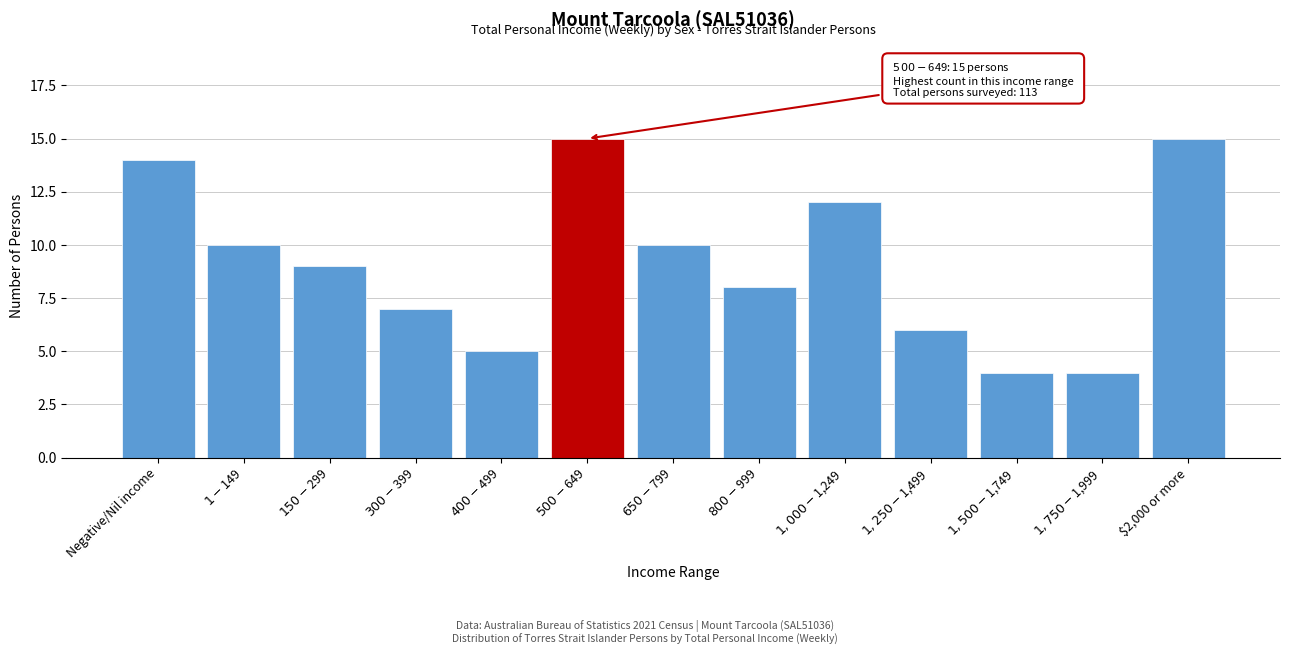

Reading right to left, extract all data points from this chart.

15	4	4	6	12	8	10	15	5	7	9	10	14